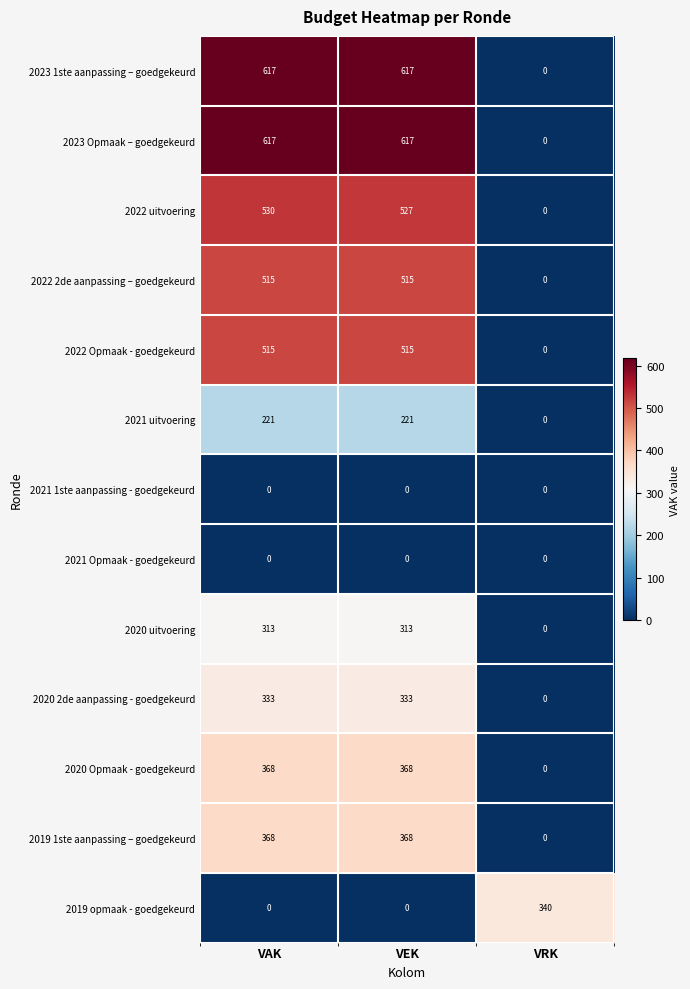

What is the difference between the highest and lowest values at VAK?

617